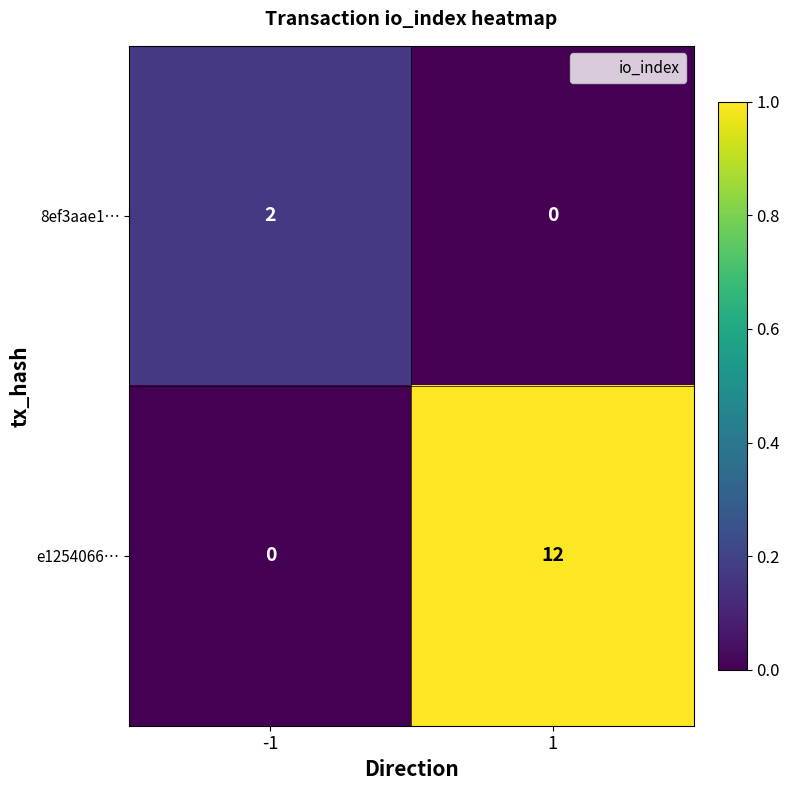

Which series has the largest range (max minus min)?

e1254066…